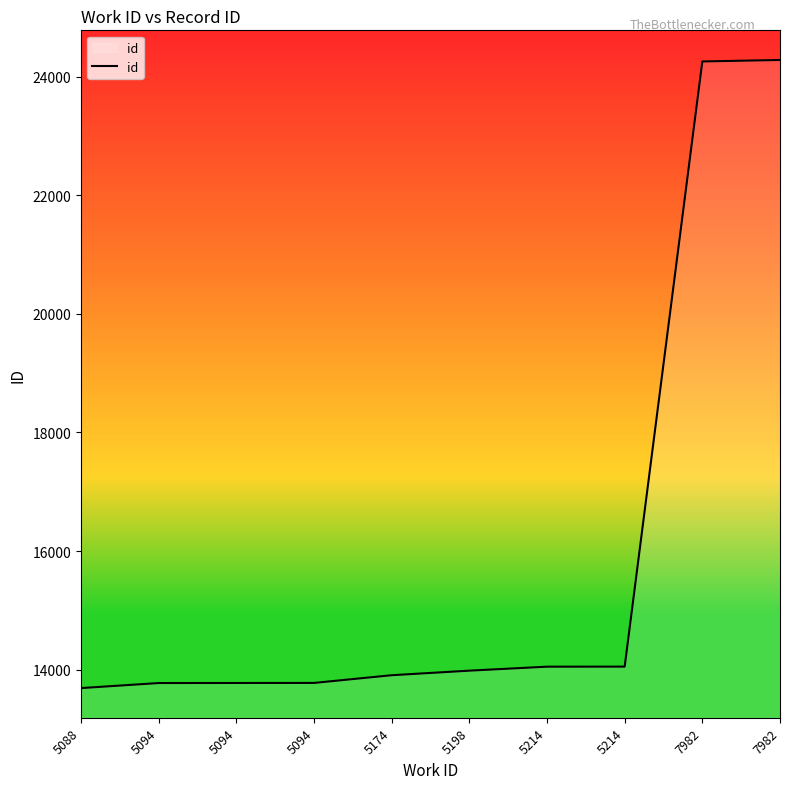

True or false: the data shows 6448 at 5094.

False